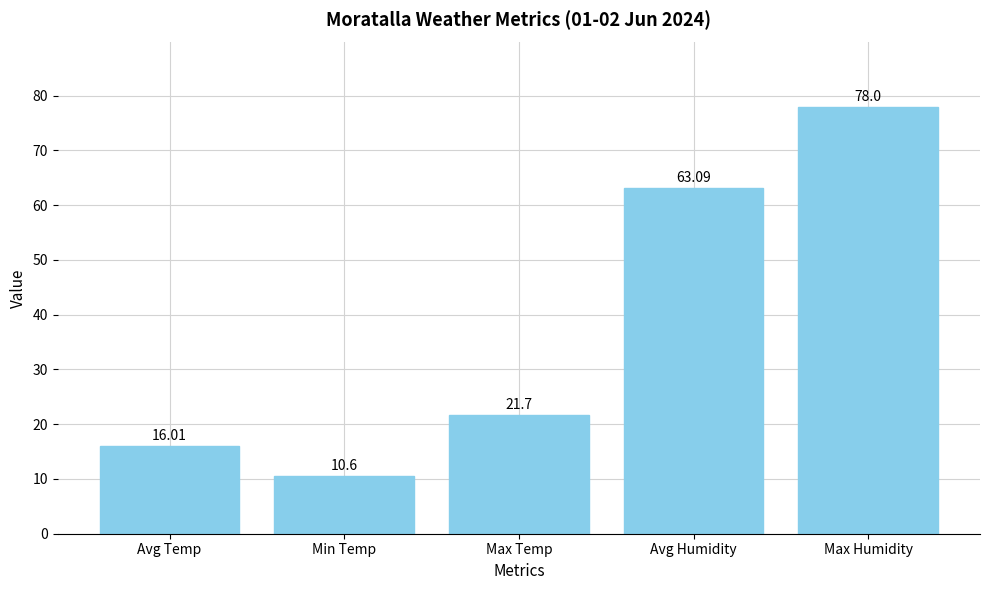

What is the change in value from Max Temp to Avg Humidity?

+41.4